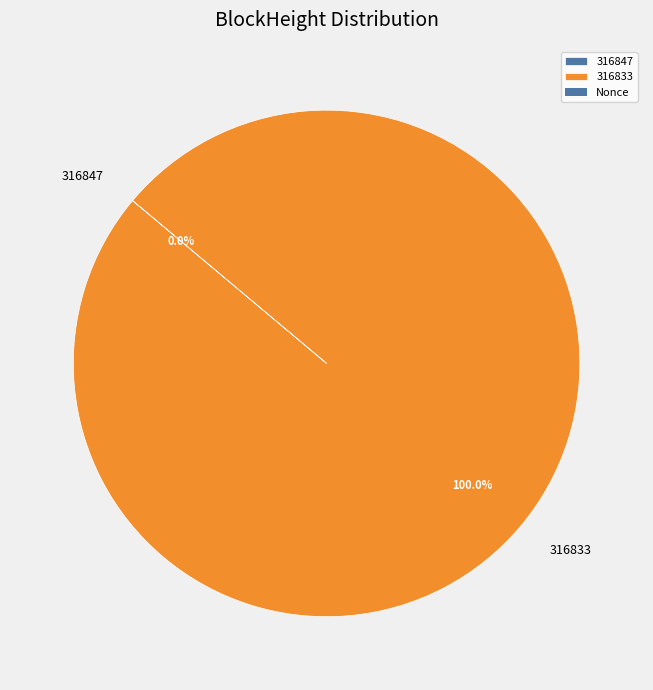

What is the total percentage of 316833 and 316847?

100.0%